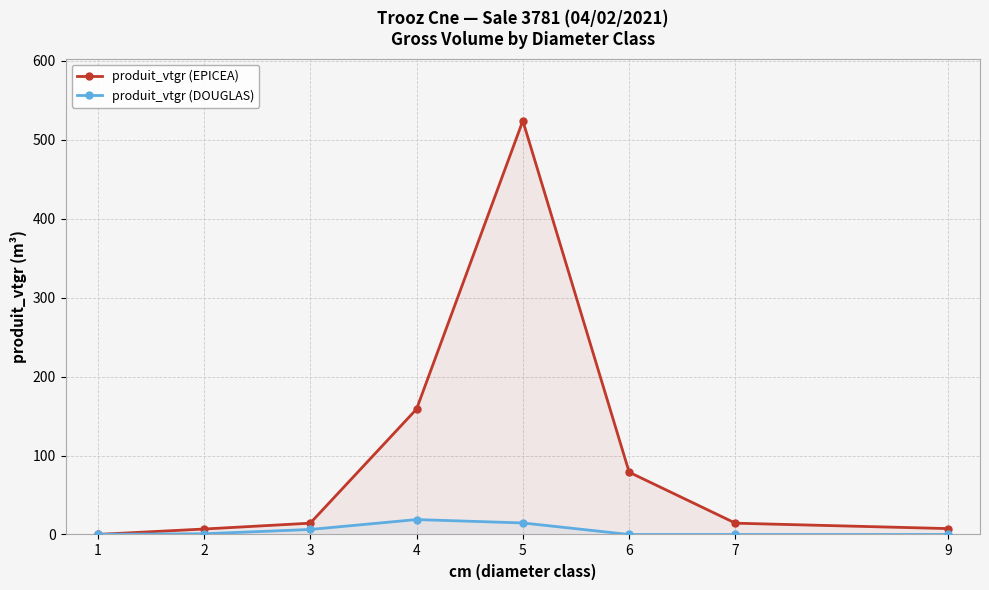

Between 4 and 3, which is larger?

4